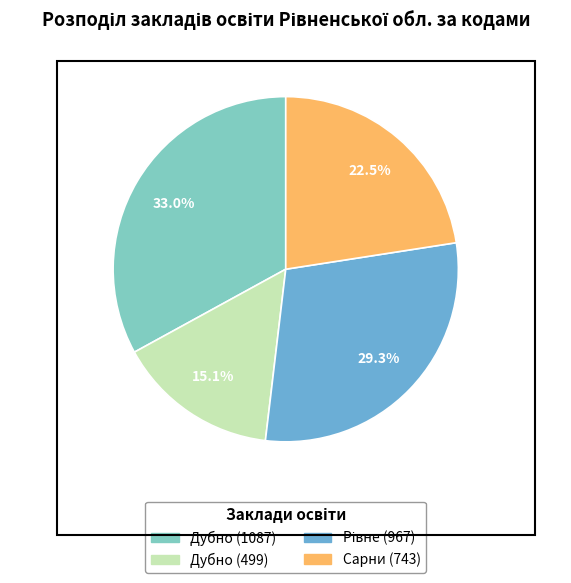

Does any single category account for the majority?

No